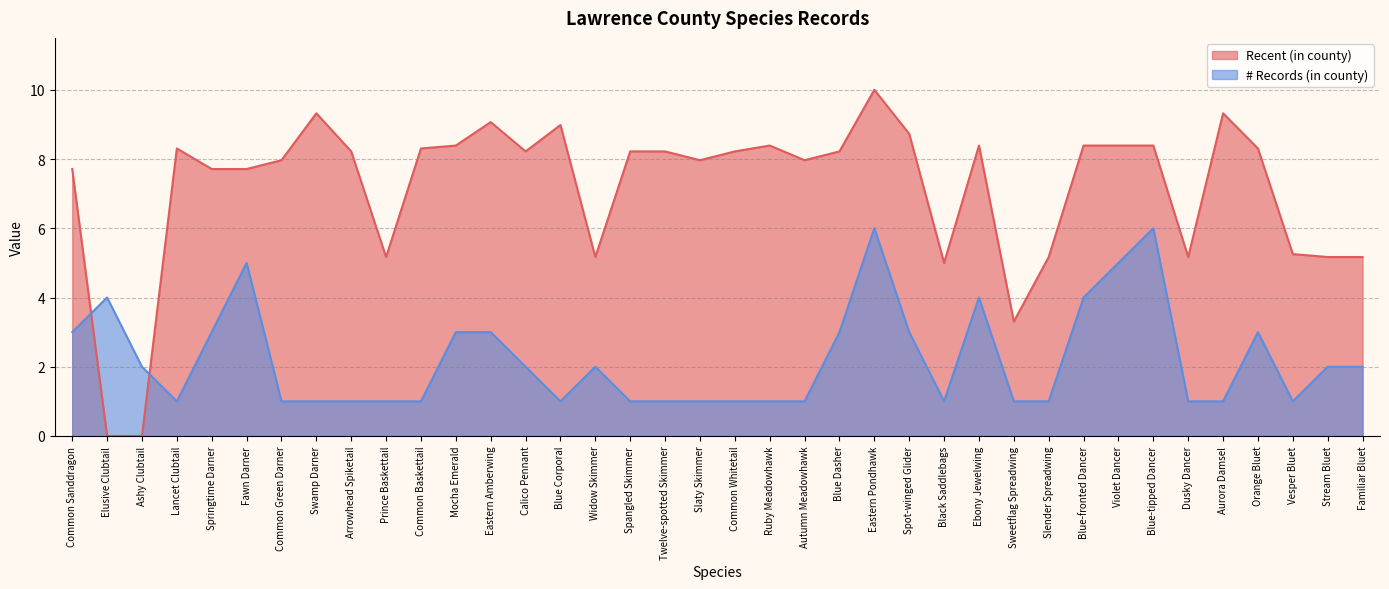

The value of # Records (in county) at Dusky Dancer is 1.4. True or false?

False